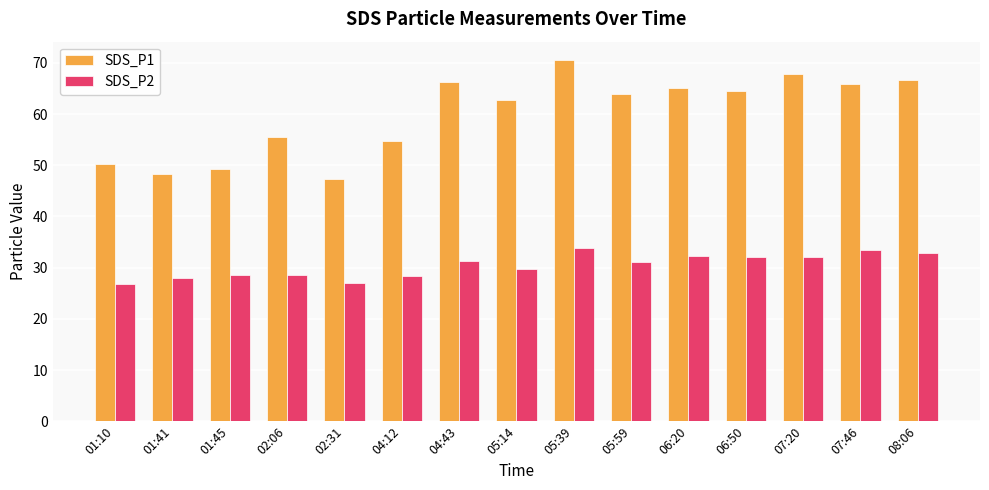

True or false: SDS_P2 has a value of 28.0 at 01:41.

True